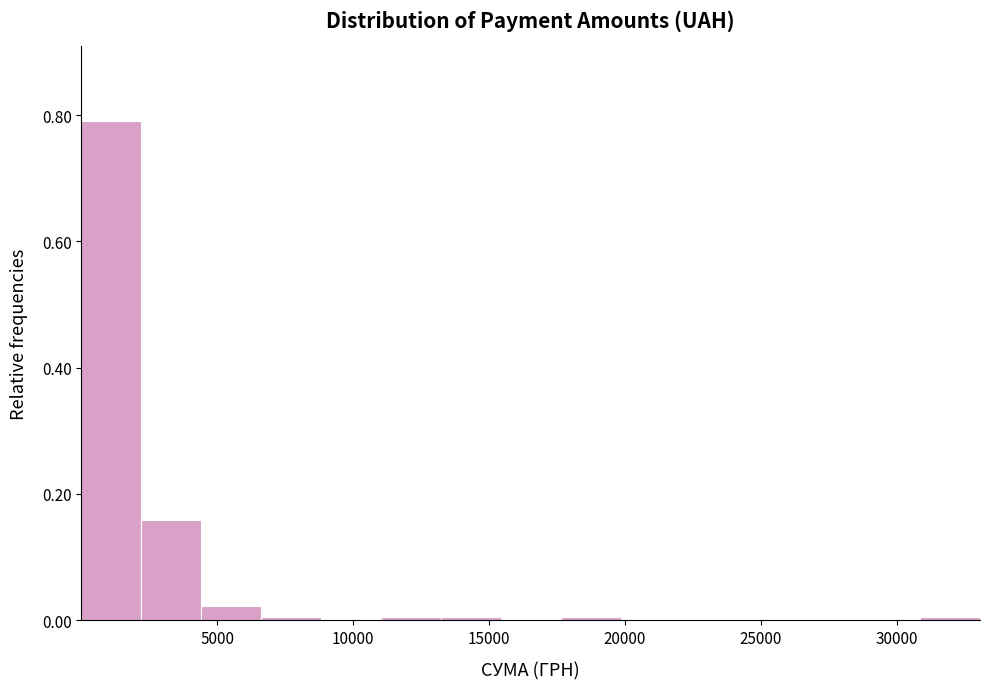

Reading left to right, transcribe this chart: for each bar, give the range it covers on the x-axis and its height. Neither the bar edges nor the heights are printed on the chart, so give them approximately, as read against the axes.

0 to 2000: 0.80
2000 to 4500: 0.16
4500 to 6500: 0.02
6500 to 9000: under 0.02
9000 to 11000: 0
11000 to 13000: under 0.02
13000 to 15500: under 0.02
15500 to 17500: 0
17500 to 20000: under 0.02
20000 to 22000: 0
22000 to 24000: 0
24000 to 26500: 0
26500 to 28500: 0
28500 to 31000: 0
31000 to 33000: under 0.02